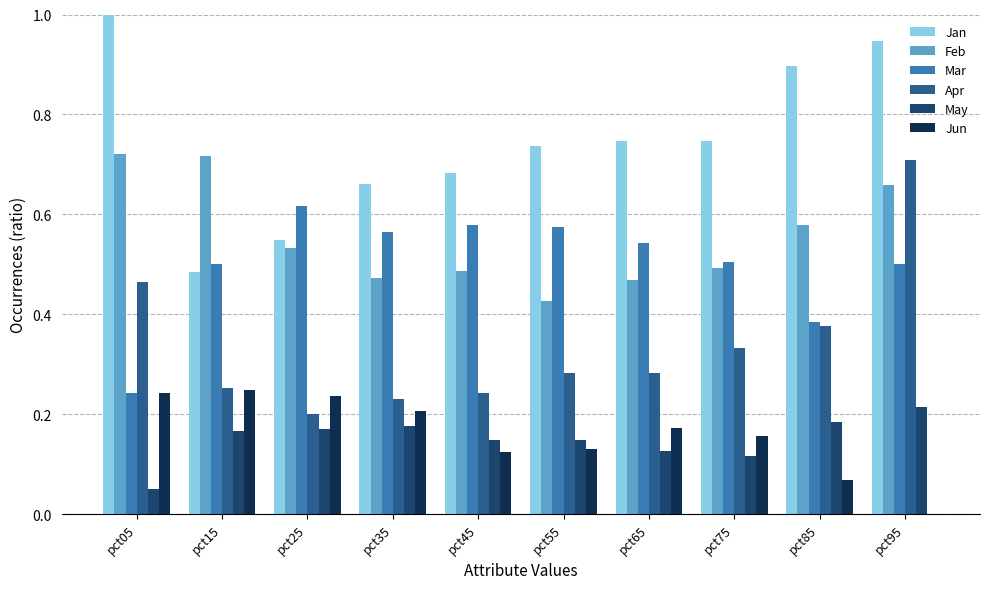

Is the value of Apr at pct95 greater than the value of Jan at pct65?

No